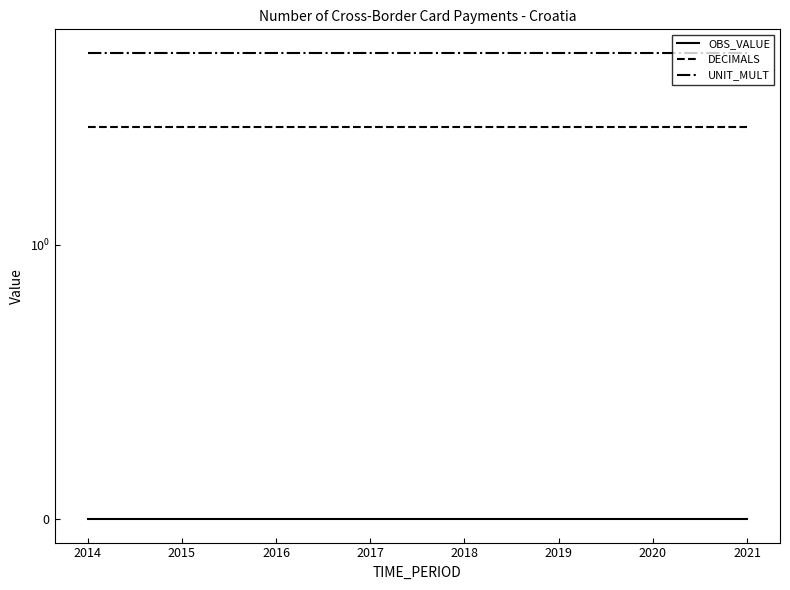

What is the minimum value for UNIT_MULT?

6